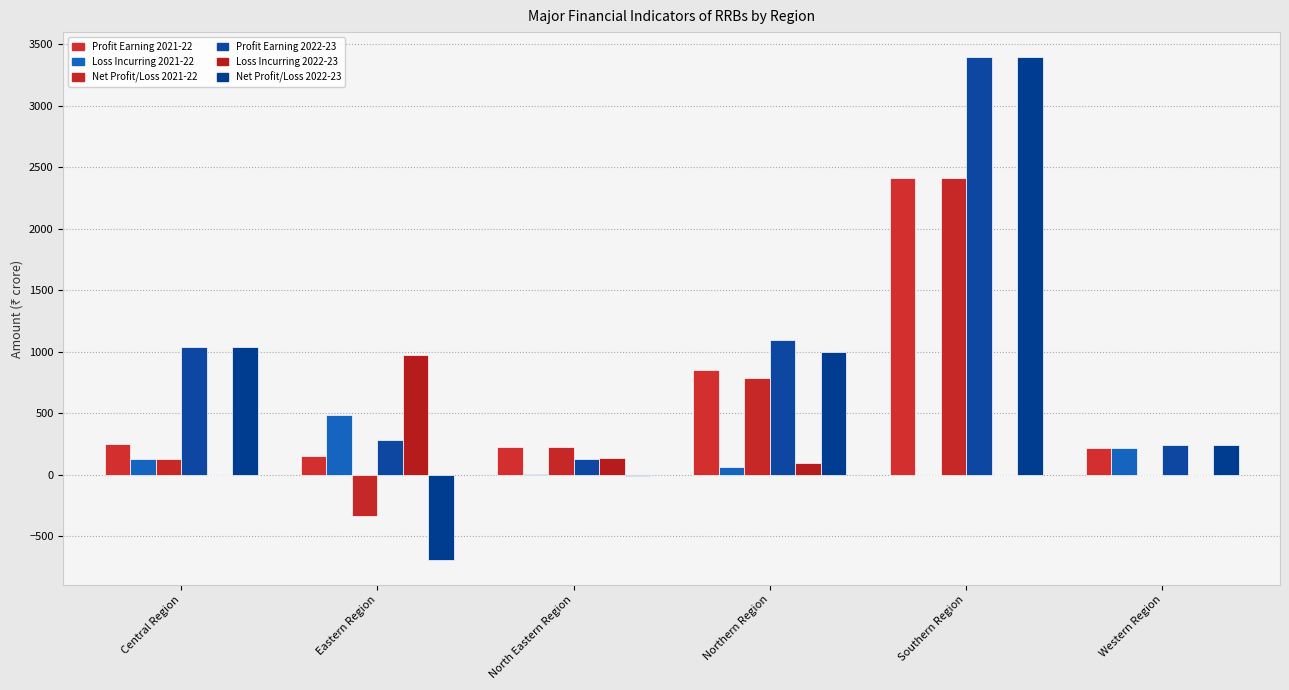

At how many categories does at least one series exceed 457?

4